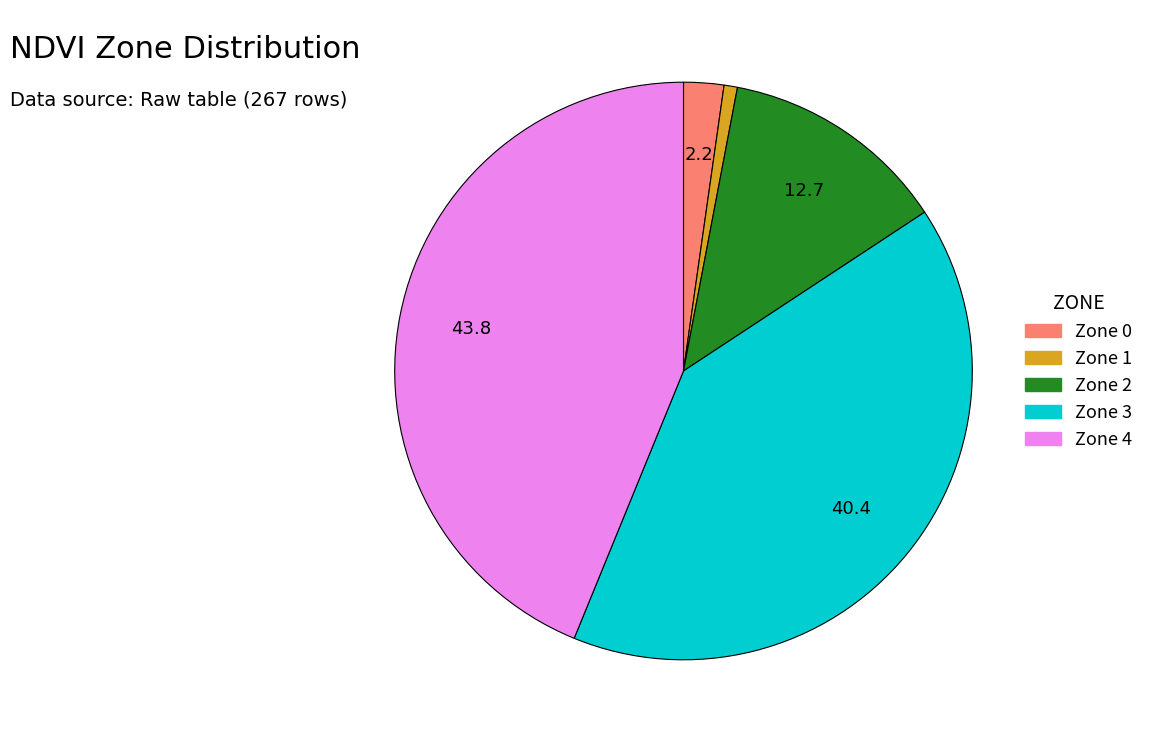

The Zone 3 slice represents 40% of the pie. True or false?

True